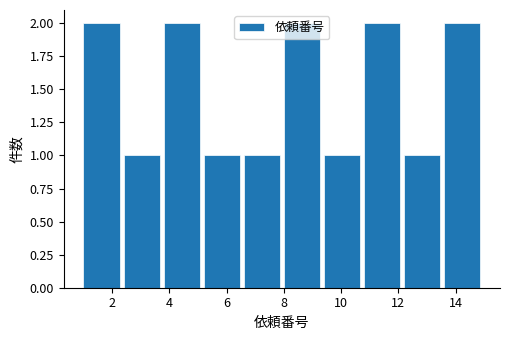

Reading left to right, list every bar in this chart as the range it spans on the x-axis followed by its height. The values are not printed on the chart, so give them approximately, as read against the axis.

1.0 to 2.4: 2
2.4 to 3.8: 1
3.8 to 5.2: 2
5.2 to 6.6: 1
6.6 to 8.0: 1
8.0 to 9.4: 2
9.4 to 10.8: 1
10.8 to 12.2: 2
12.2 to 13.6: 1
13.6 to 15.0: 2